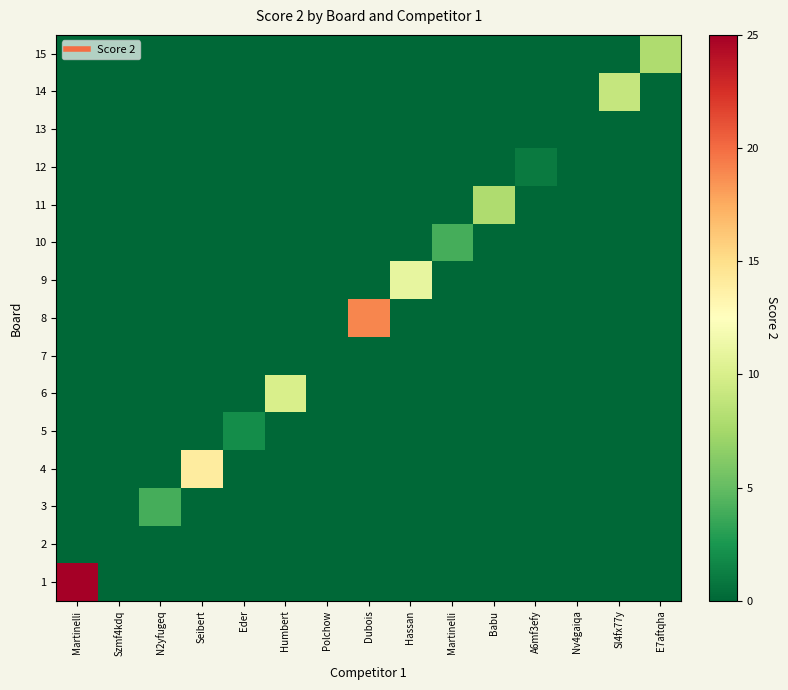

At which category does the chart reach its minimum across all series?

Szmf4kdq